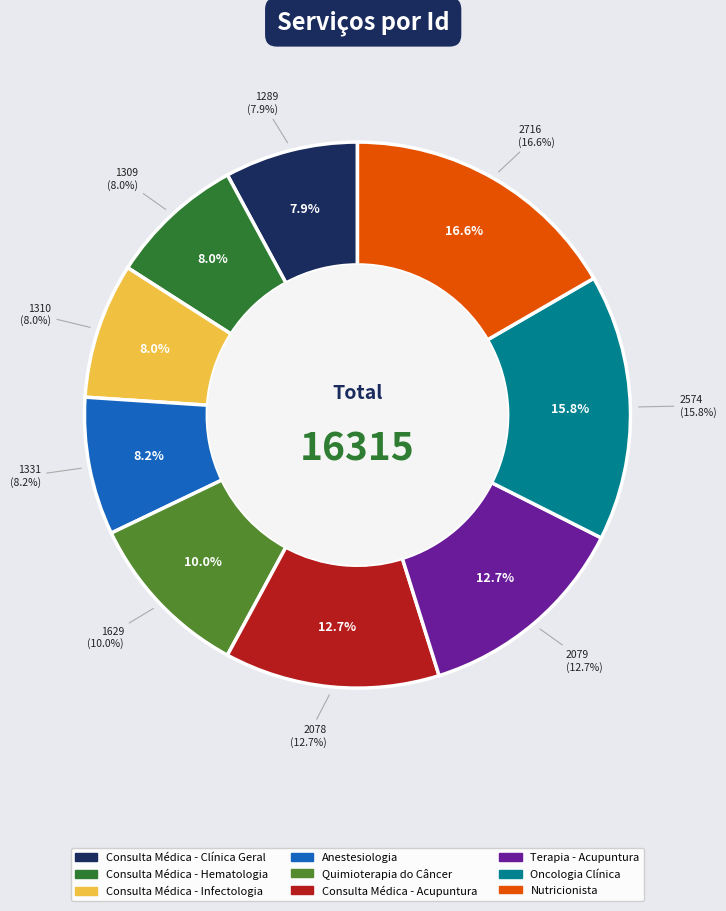

To the nearest percent, what is the difference between the Terapia - Acupuntura and Quimioterapia do Câncer slice percentages?

3%